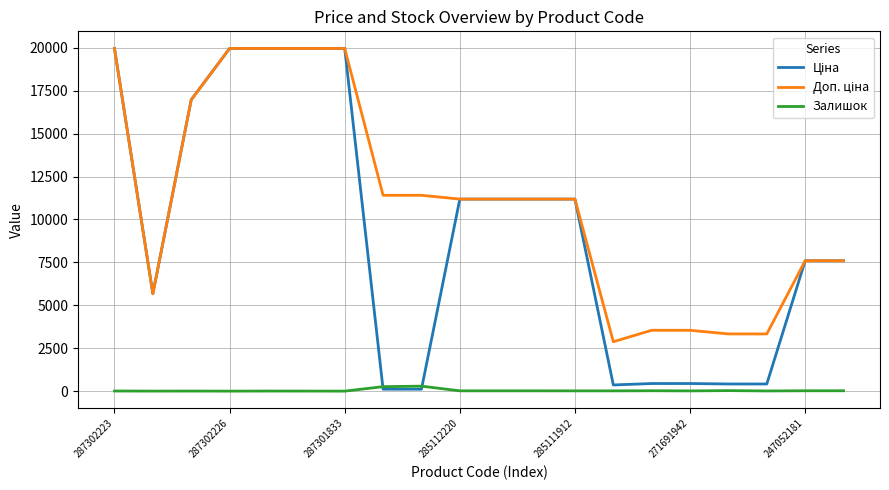

How many lines are shown in the chart?

3